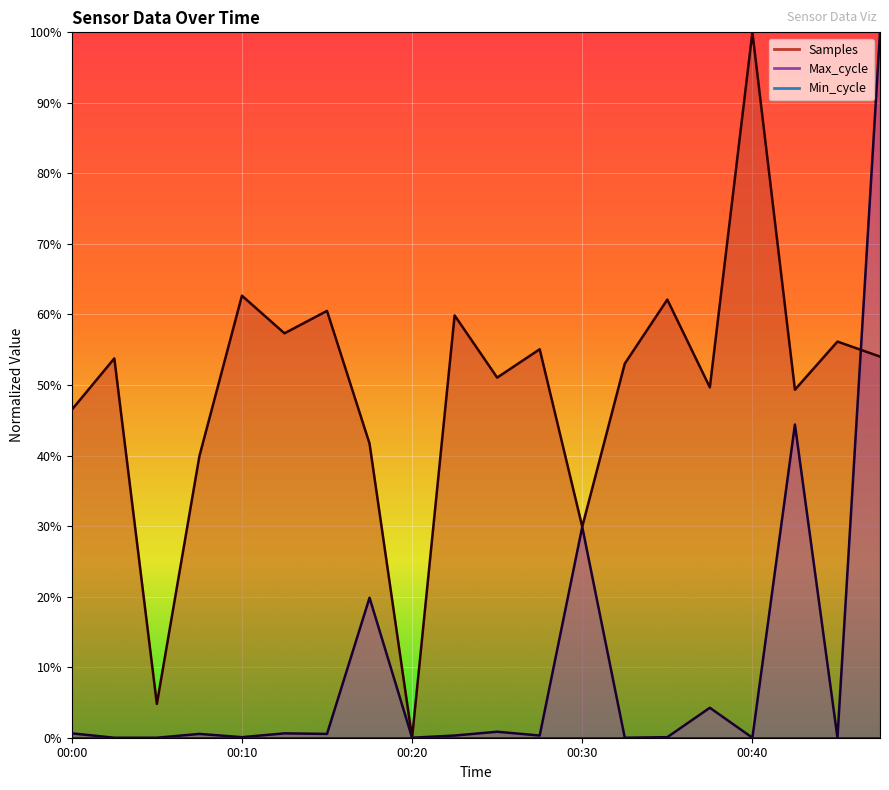

What is the difference between the highest and lowest values at 00:32?

0.5